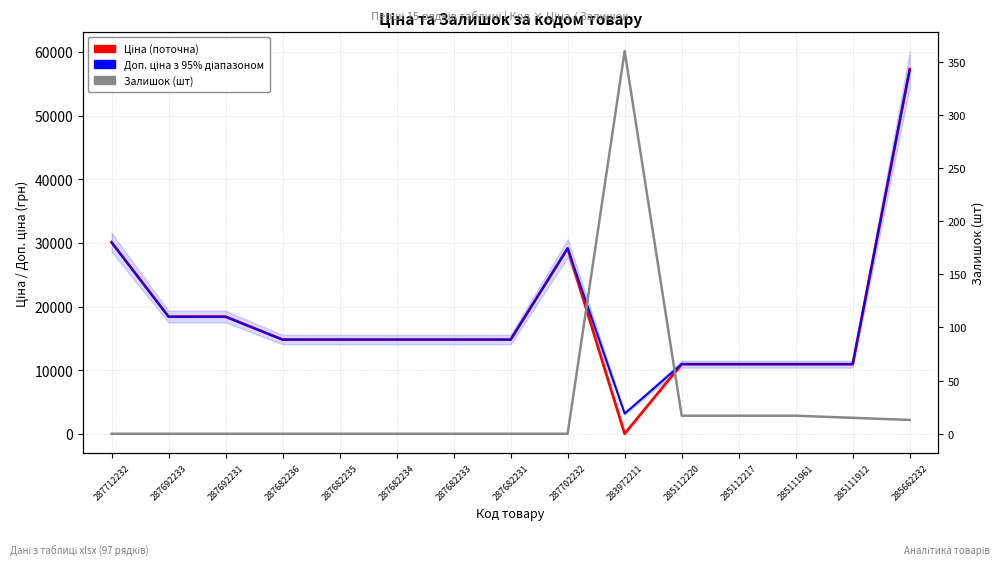

At which category does Доп. ціна reach its first local valley?

283972211